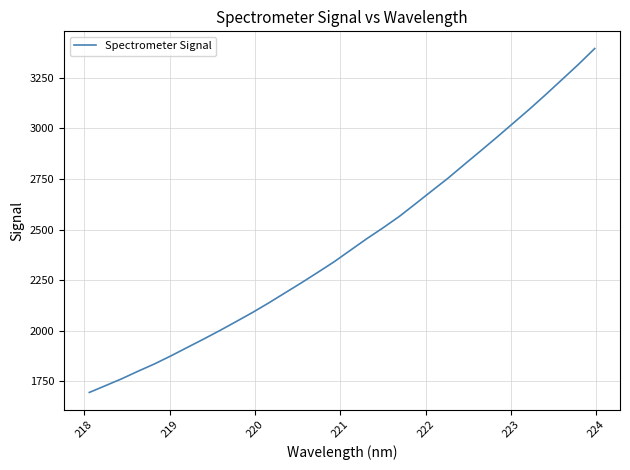

What is the minimum value shown in the chart?

1694.5